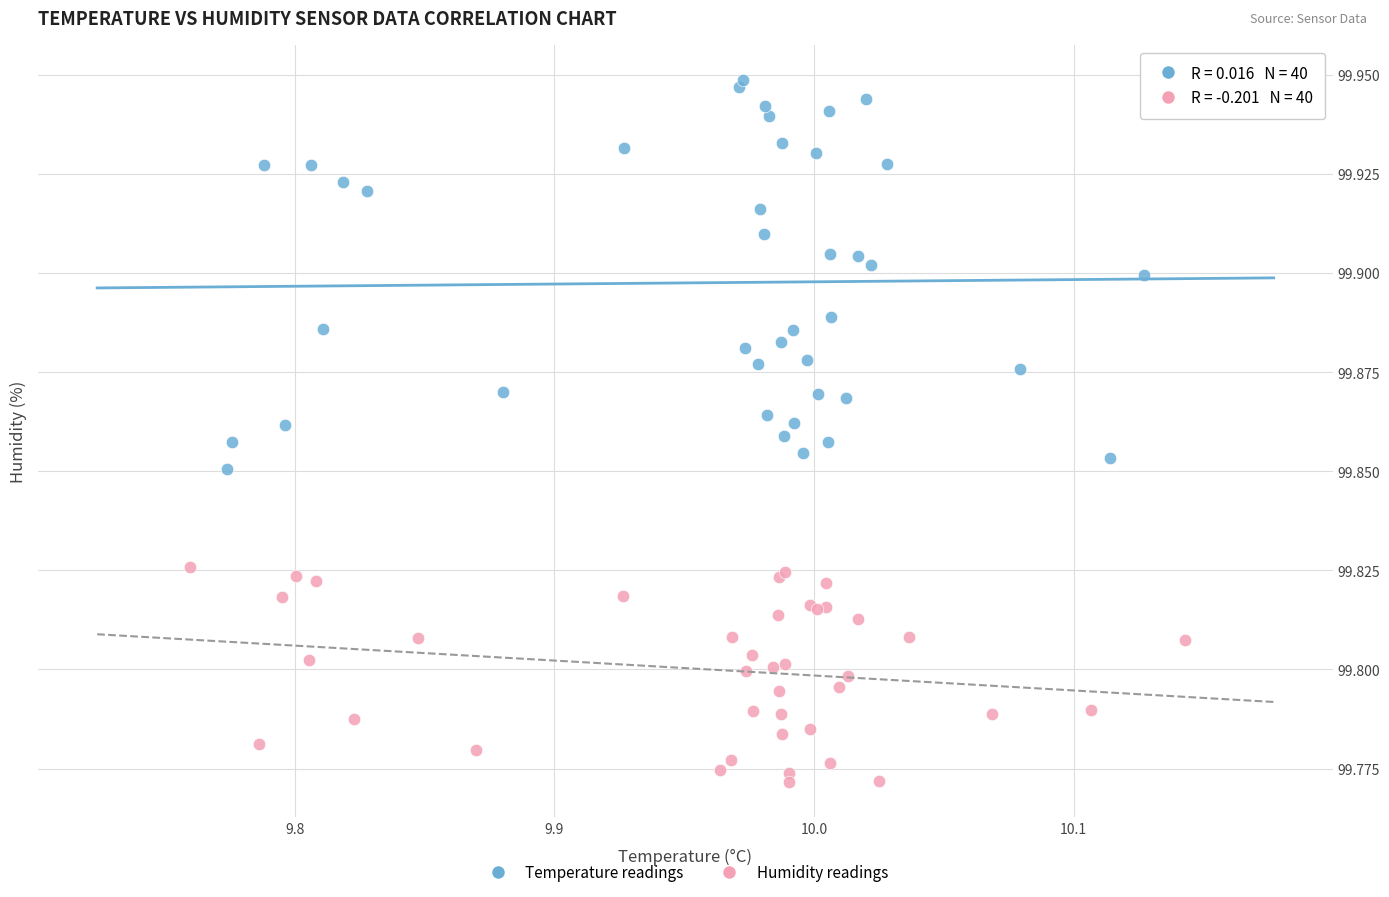

Which series reaches the maximum Y coordinate?

Temperature readings